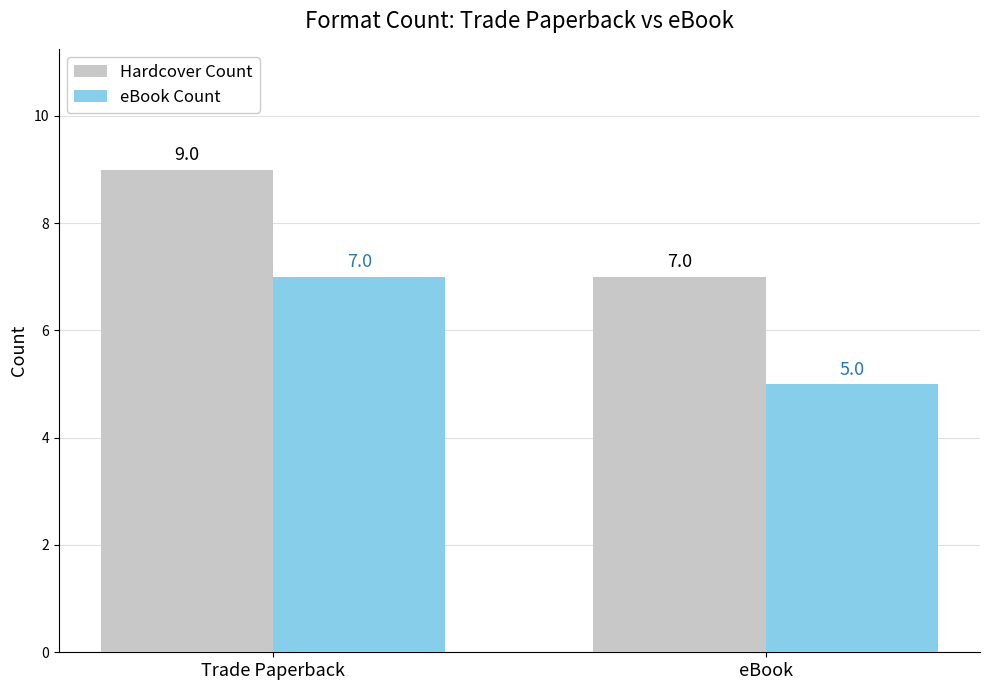

The Hardcover Count series shows 4 at Trade Paperback. True or false?

False